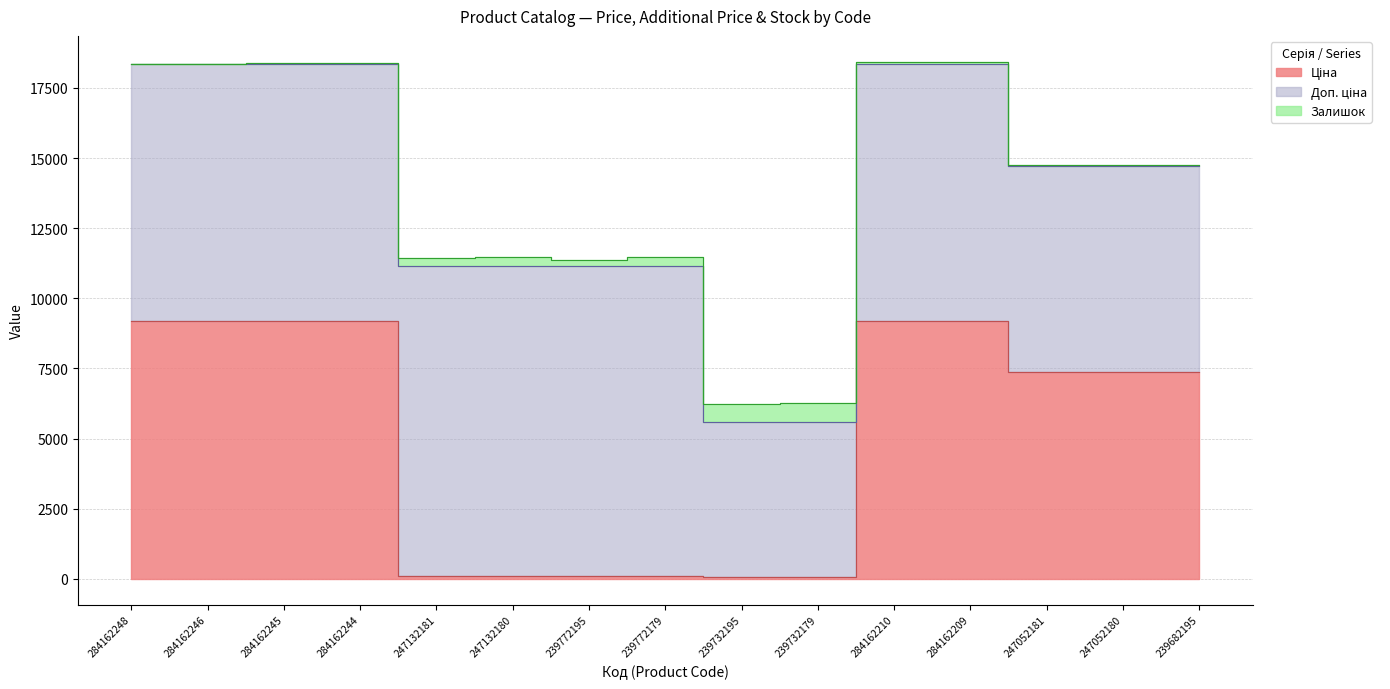

What is the label of the 12th point from the left?

284162209